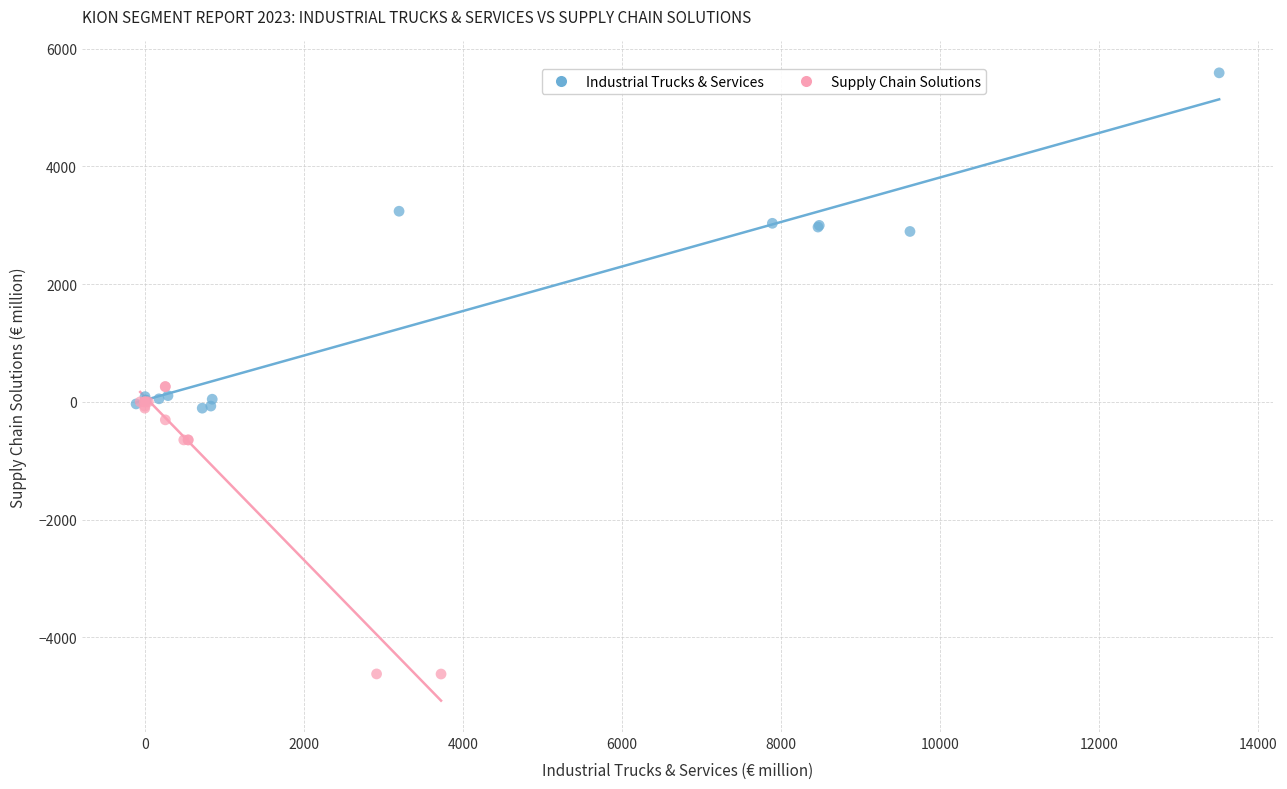

Which series reaches the maximum Y coordinate?

Industrial Trucks & Services